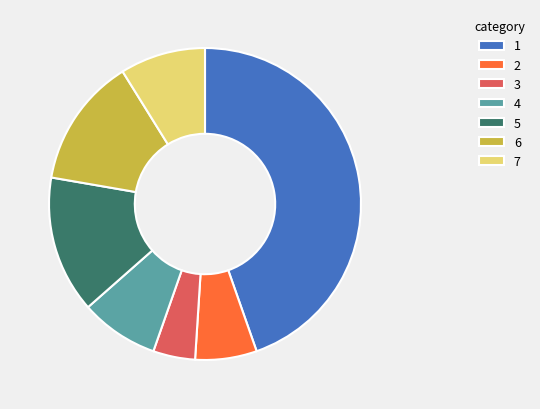

The 5 slice represents 14% of the pie. True or false?

True